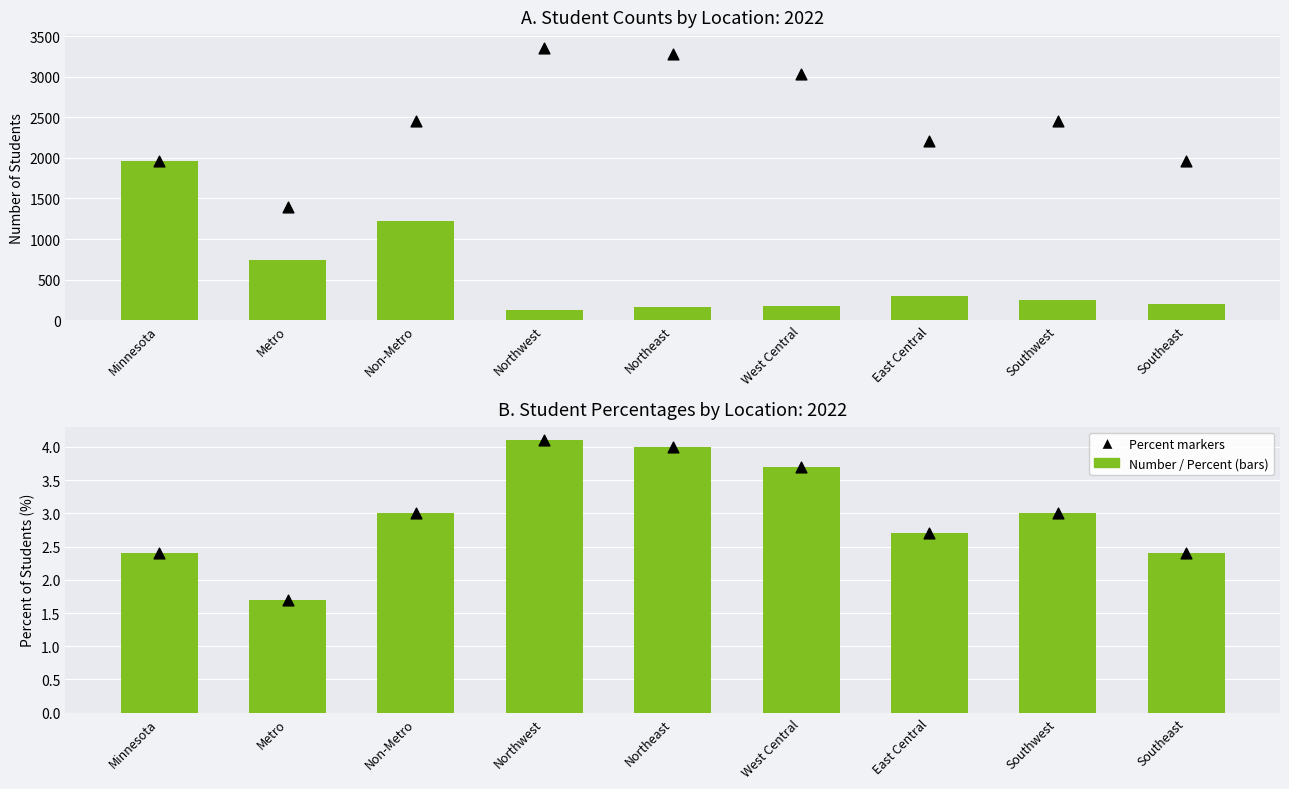

Which series contains the lowest Y value?

Percent of Students (%)